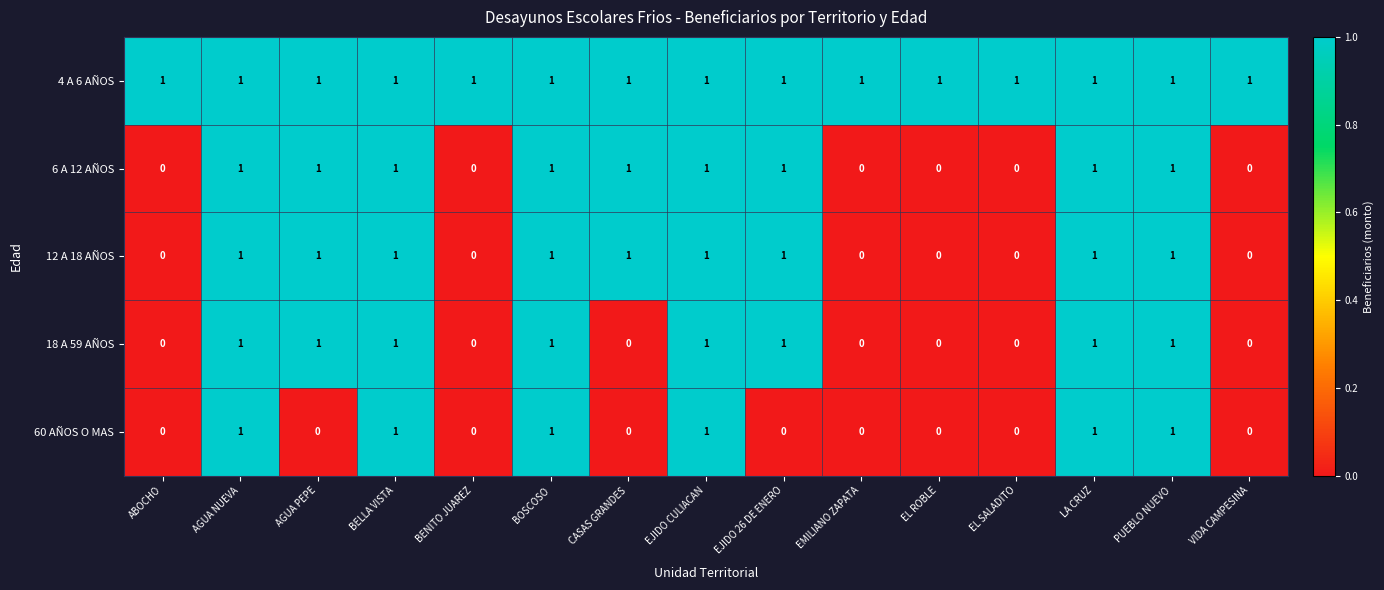

The 18 A 59 AÑOS series shows 0 at EMILIANO ZAPATA. True or false?

True